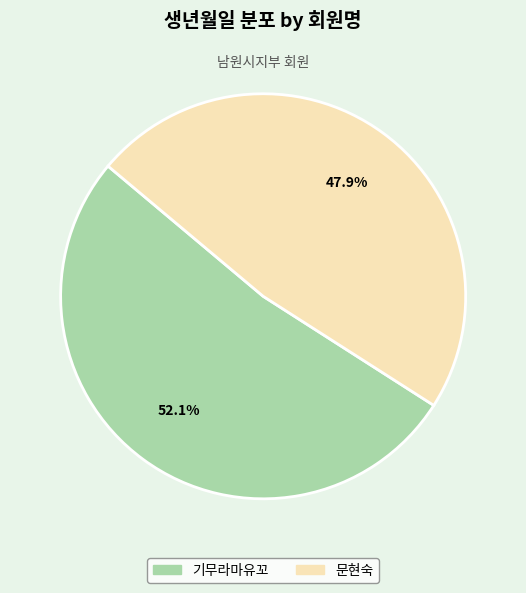

To the nearest percent, what percentage of the pie is 문현숙?

48%